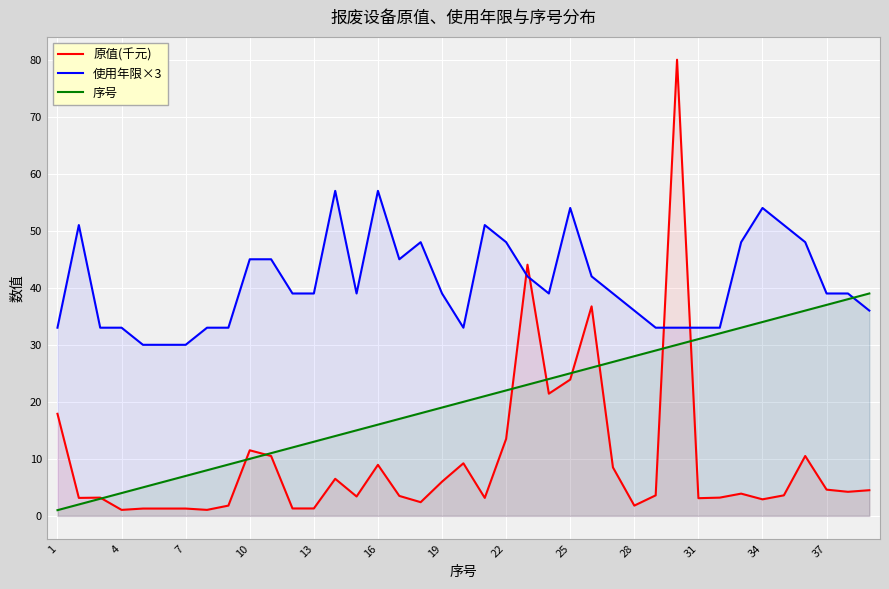

Rank the series by their maximum value, from highest to lowest.

原值(千元), 使用年限×3, 序号